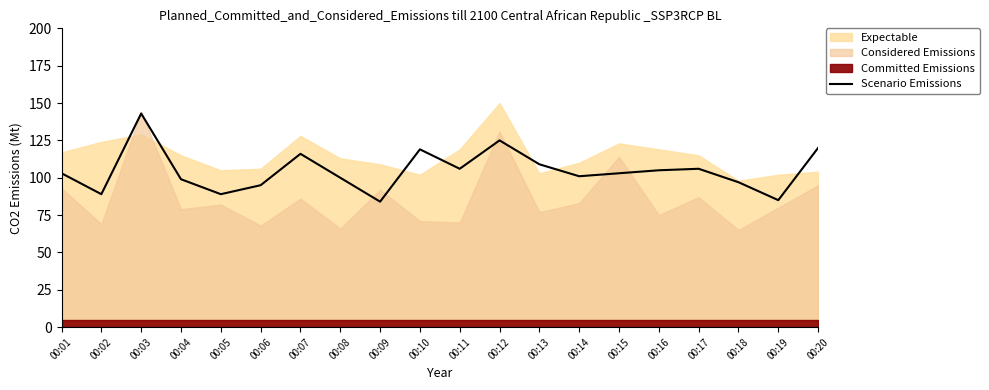

Count the number of categories in the chart.

20